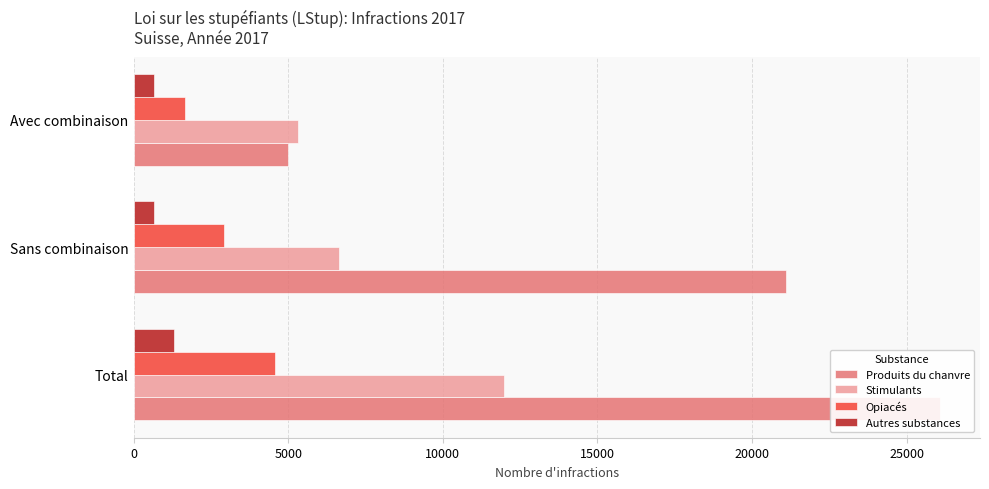

What is the value of the Opiacés bar at the 2nd from the left?

2911